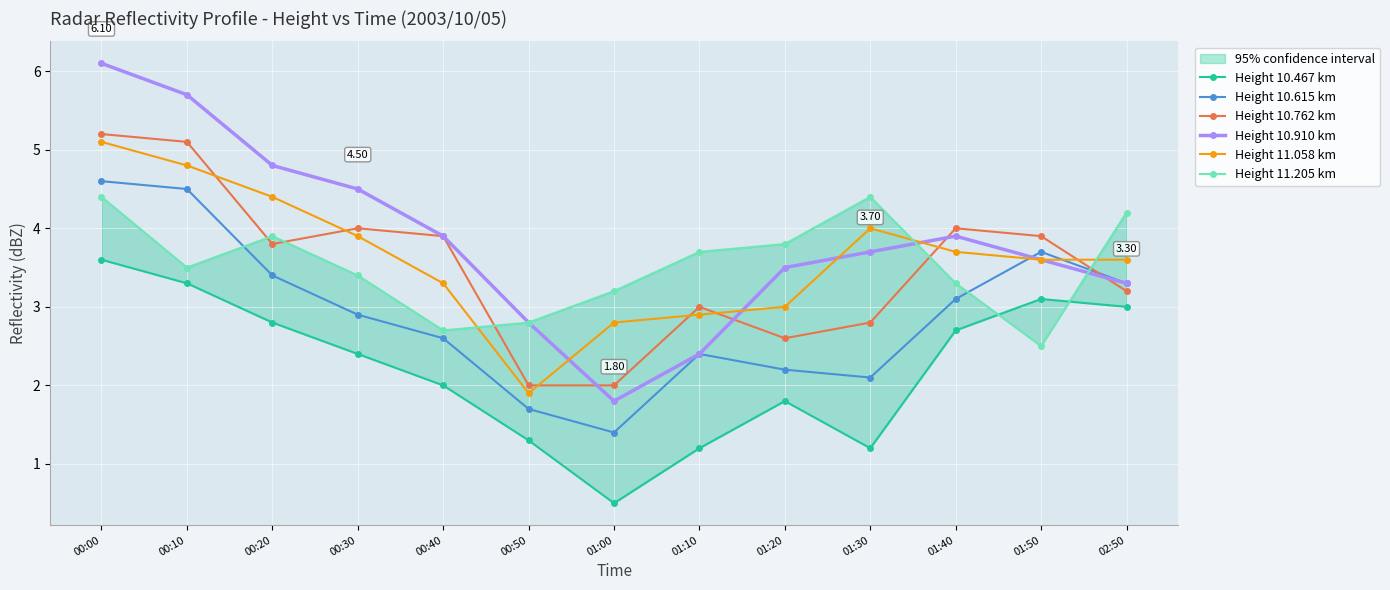

Which series changed the most between 00:00 and 00:20?

Height 10.762 km